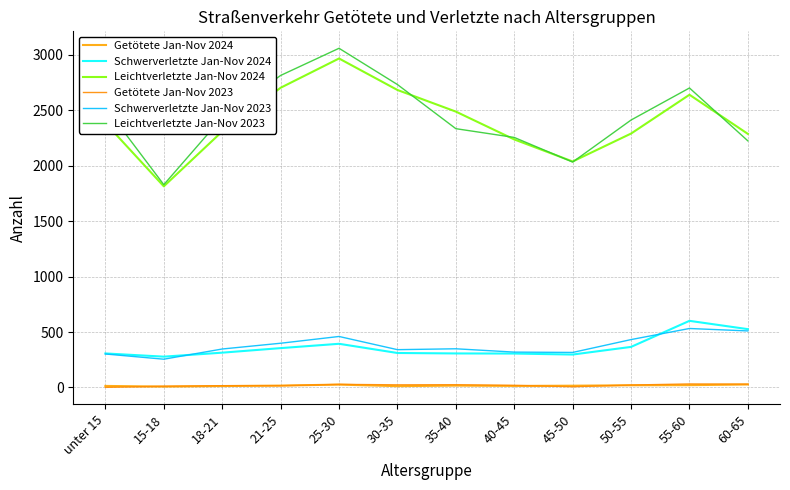

True or false: Schwerverletzte Jan-Nov 2024 has more than 1 points higher than both neighbors.

True